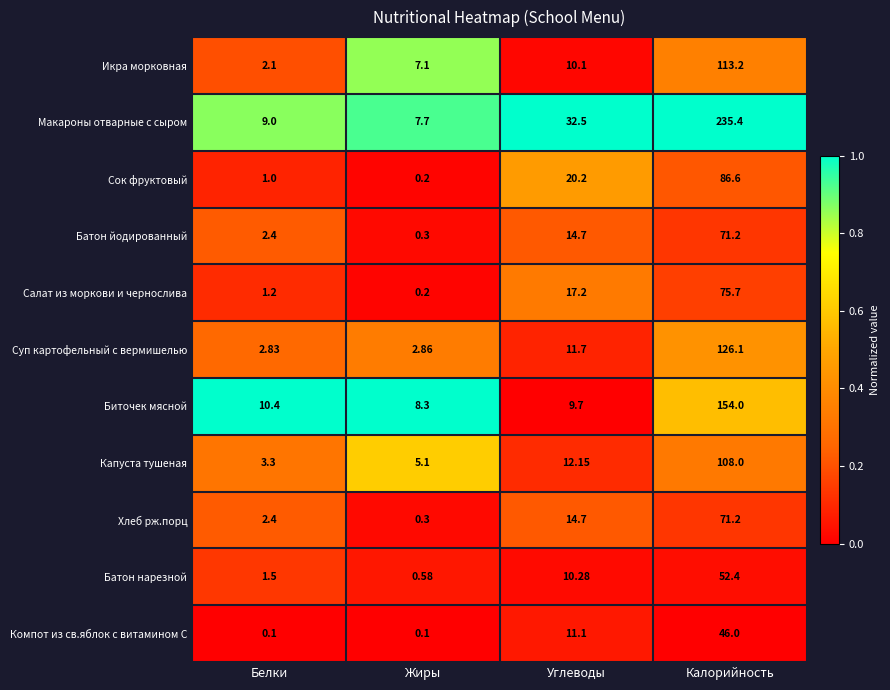

What is the difference between the highest and lowest values at Углеводы?

22.8